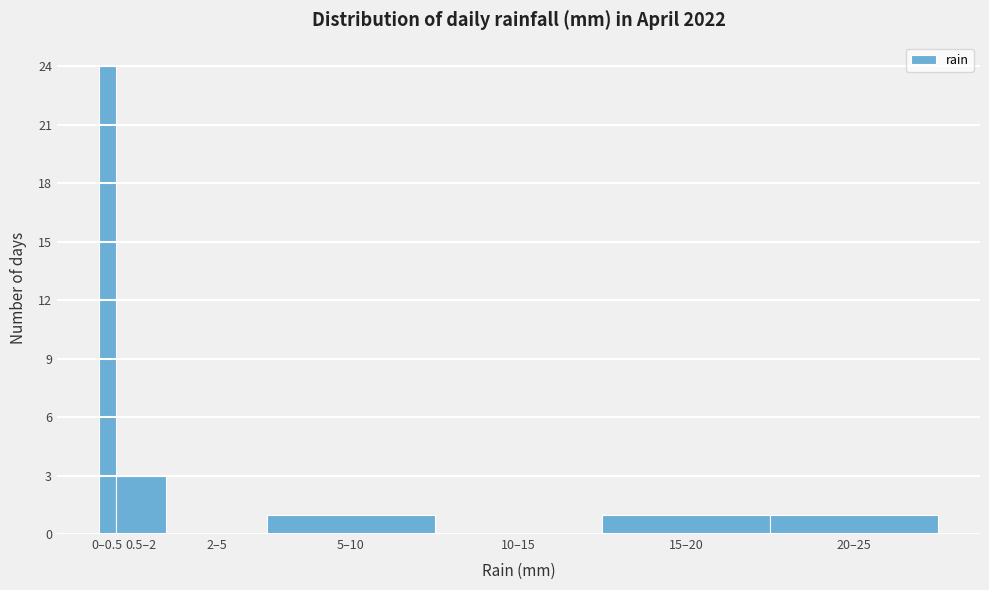

Reading left to right, what are all the values shown in this chart?

0–0.5=24	0.5–2=3	2–5=0	5–10=1	10–15=0	15–20=1	20–25=1